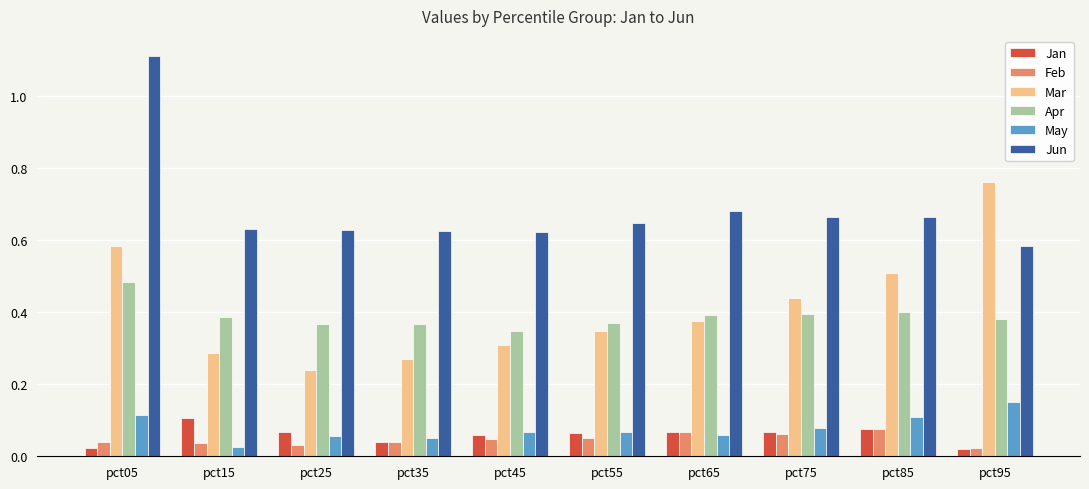

What is the maximum value shown in the chart?

1.1